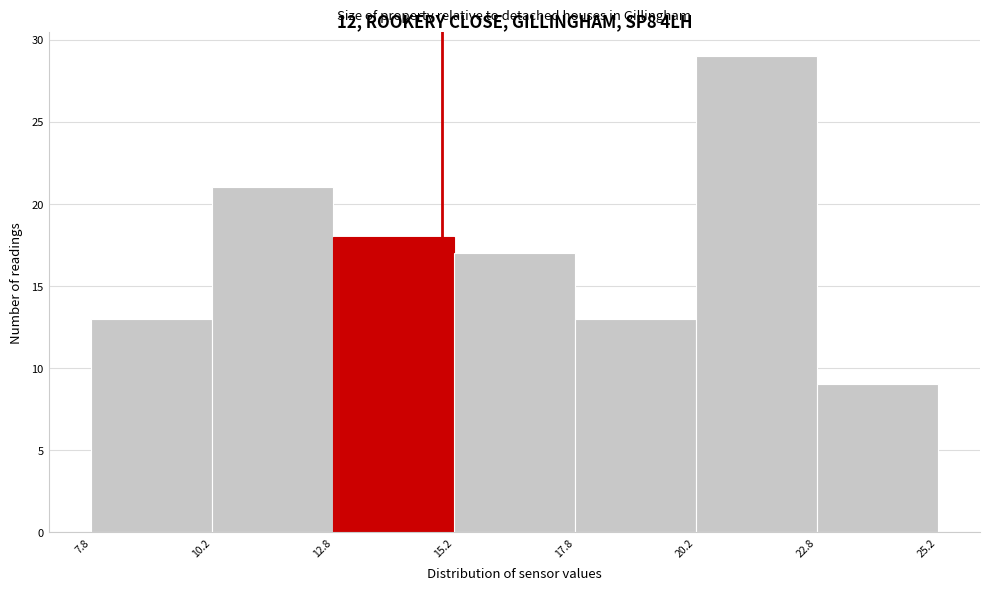

Reading left to right, transcribe this chart: for each bar, give the range it covers on the x-axis and its height. The values are not printed on the chart, so give them approximately, as read against the axis.

7.8 to 10.2: 13
10.2 to 12.8: 21
12.8 to 15.2: 18
15.2 to 17.8: 17
17.8 to 20.2: 13
20.2 to 22.8: 29
22.8 to 25.2: 9